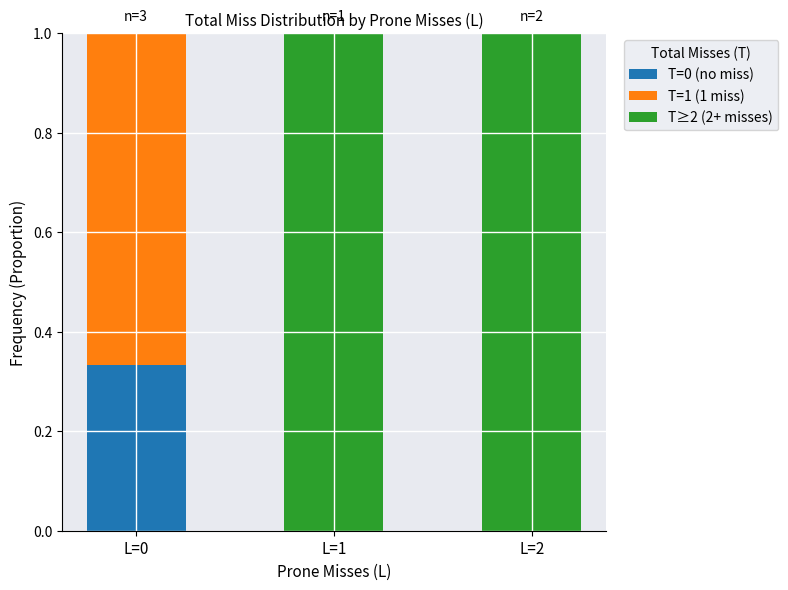

True or false: T=0 (no miss) has a value of 0.0 at L=1.

True